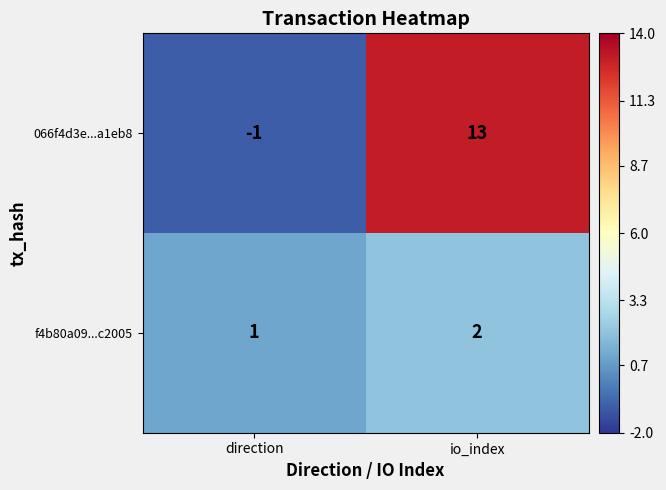

Reading right to left, list all the values displayed in this chart.

066f4d3e...a1eb8: io_index=13	direction=-1
f4b80a09...c2005: io_index=2	direction=1